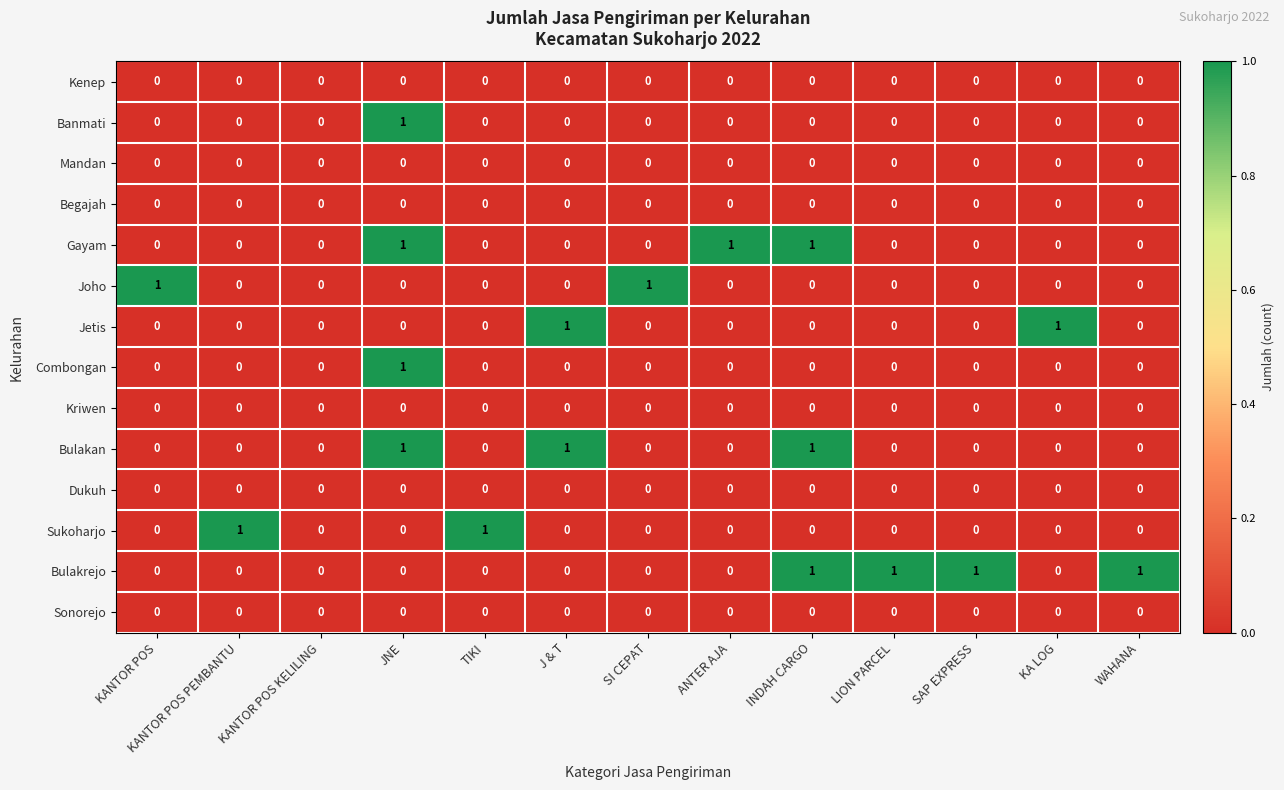

At which category is the sum across all series the highest?

JNE